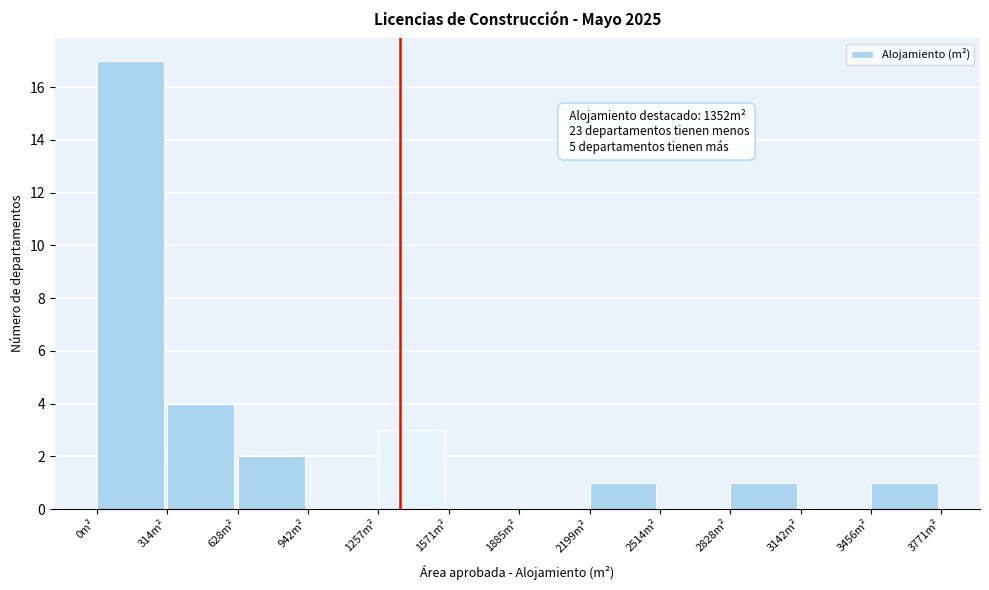

Which range on the x-axis has the tallest bar?

0 to 300